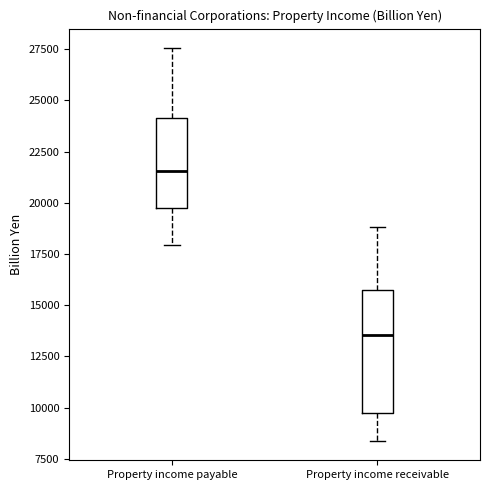

Which box's median line is the lowest?

Property income receivable